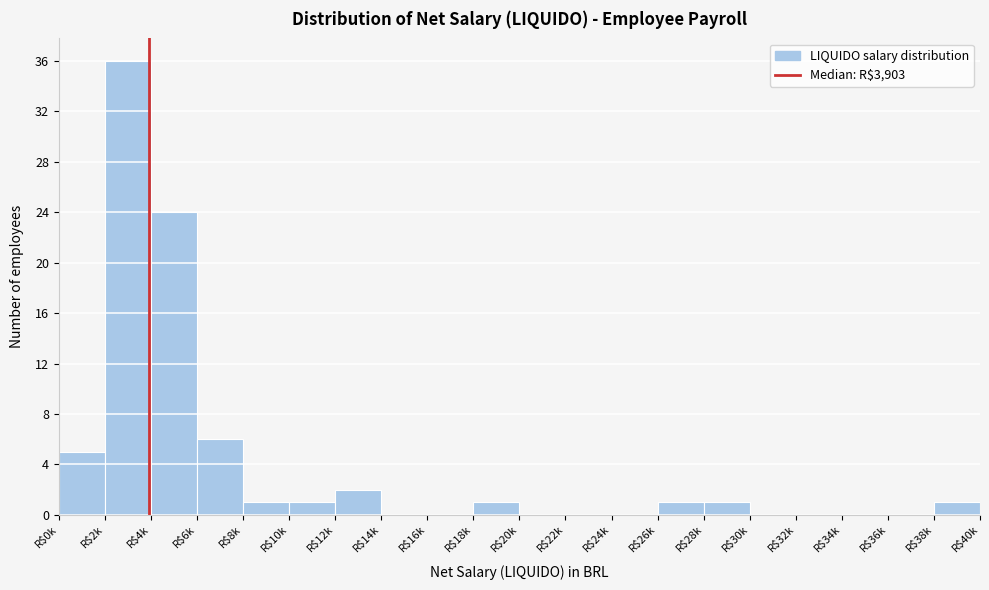

What is the maximum value shown in the chart?

36